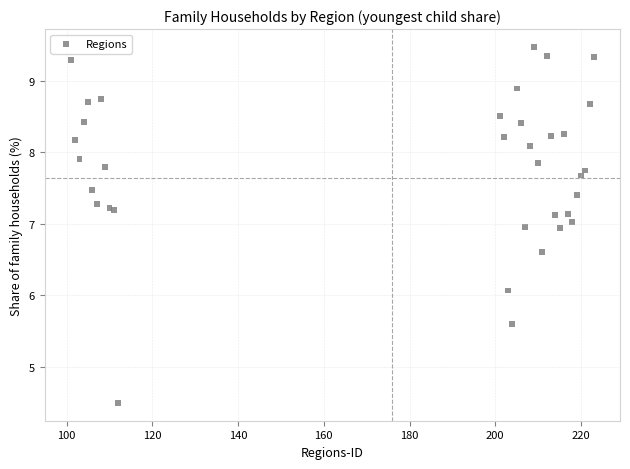

What Y value in the scatter plot is closest to 6?

6.1